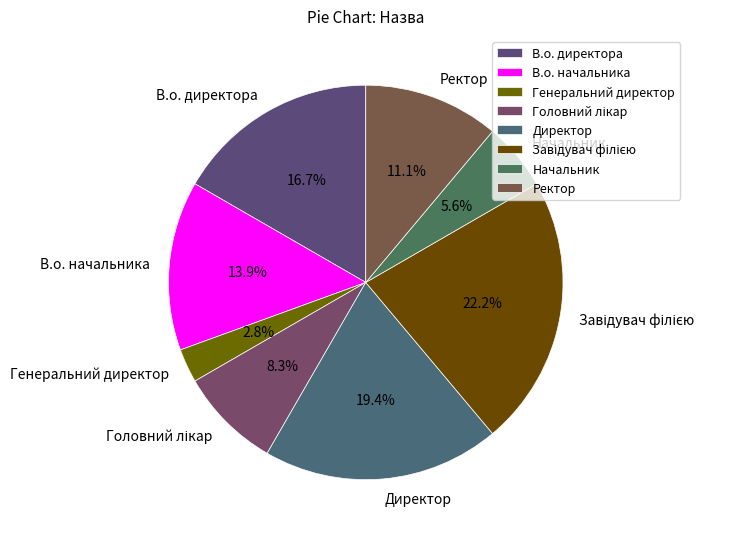

How many slices are in this pie chart?

8